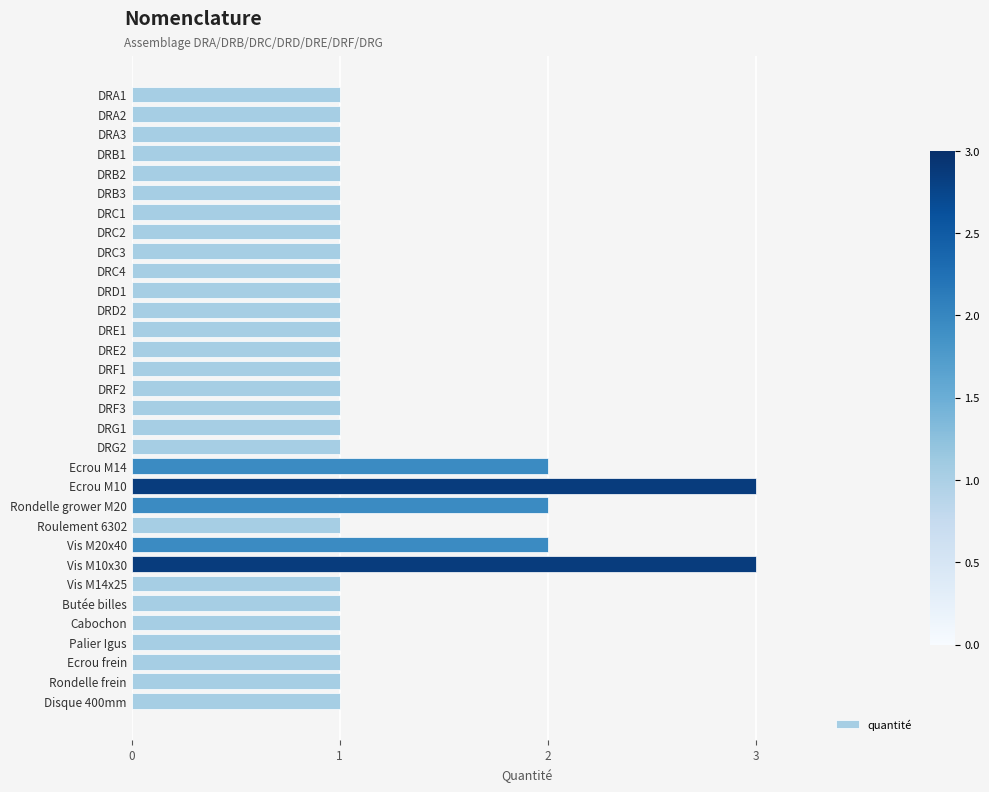

Between Vis M20x40 and DRA1, which is larger?

Vis M20x40